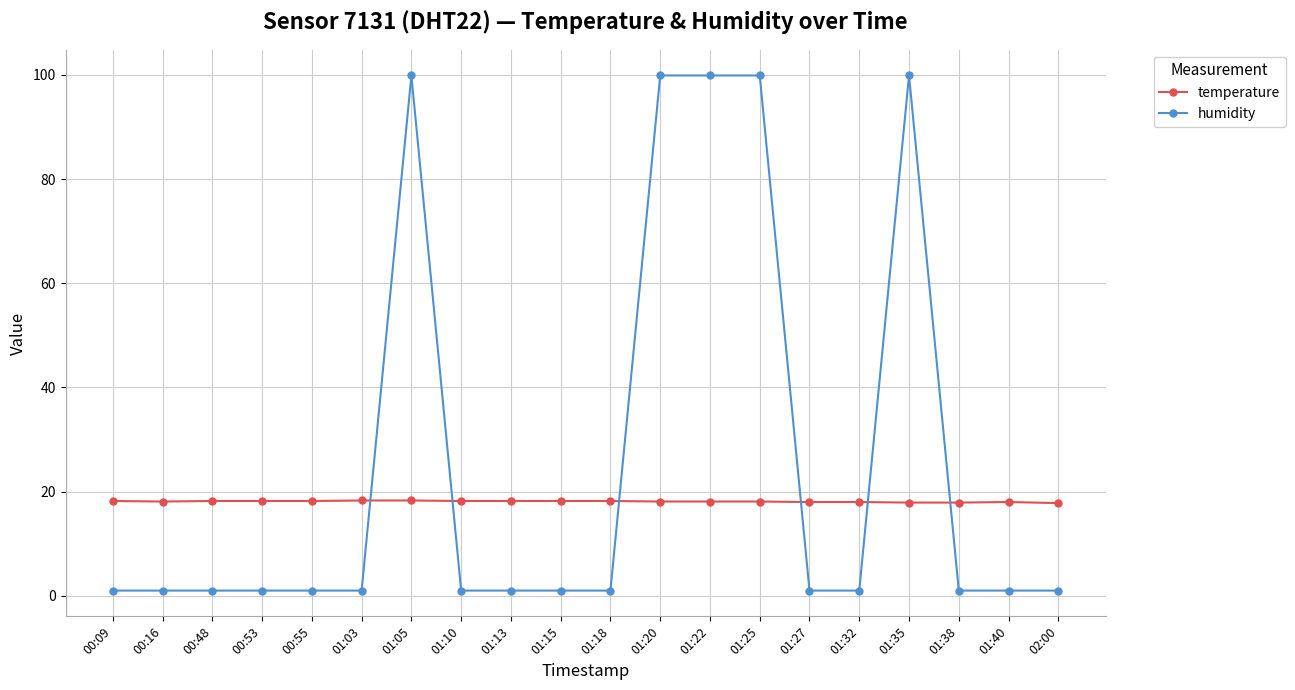

What are all the series names shown in the legend?

temperature, humidity